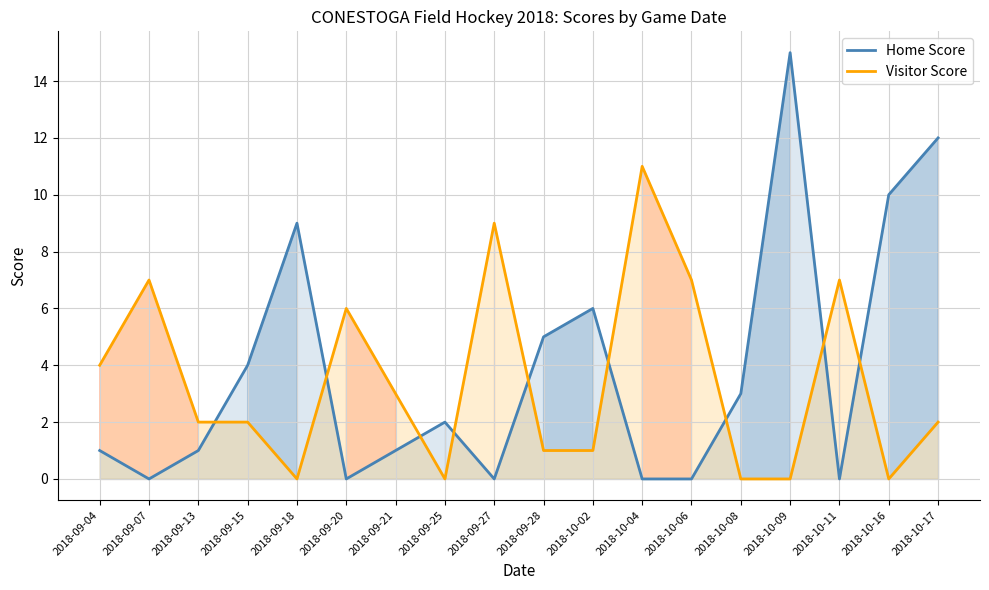

Is the value of Home Score at 2018-09-25 greater than the value of Visitor Score at 2018-09-04?

No